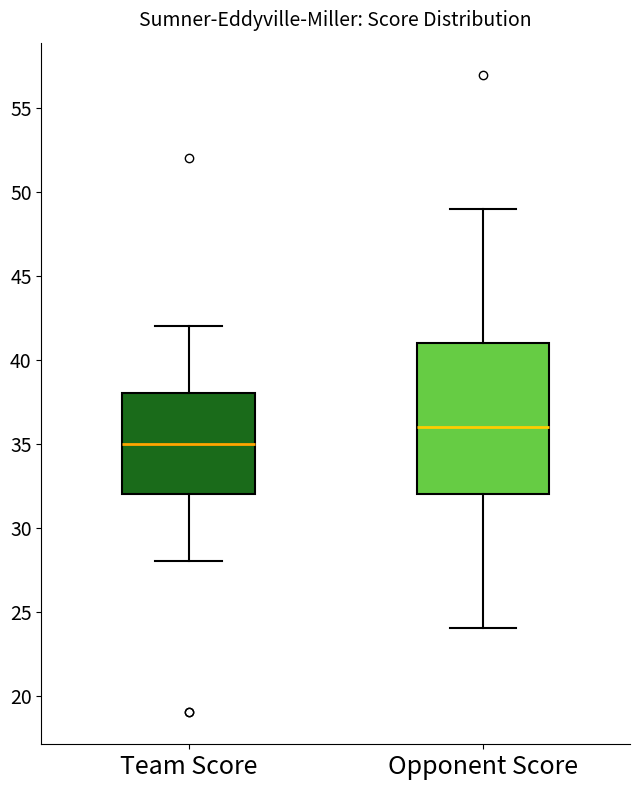

Reading left to right, transcribe this box plot: for each box, give where its median line is, the range the box spans, and where its two whiskers end, as read against the y-axis. The values are not printed on the chart, so give them approximately, as read against the axis.

Team Score: median 35, box 32 to 38, whiskers 28 to 42
Opponent Score: median 36, box 32 to 41, whiskers 24 to 49